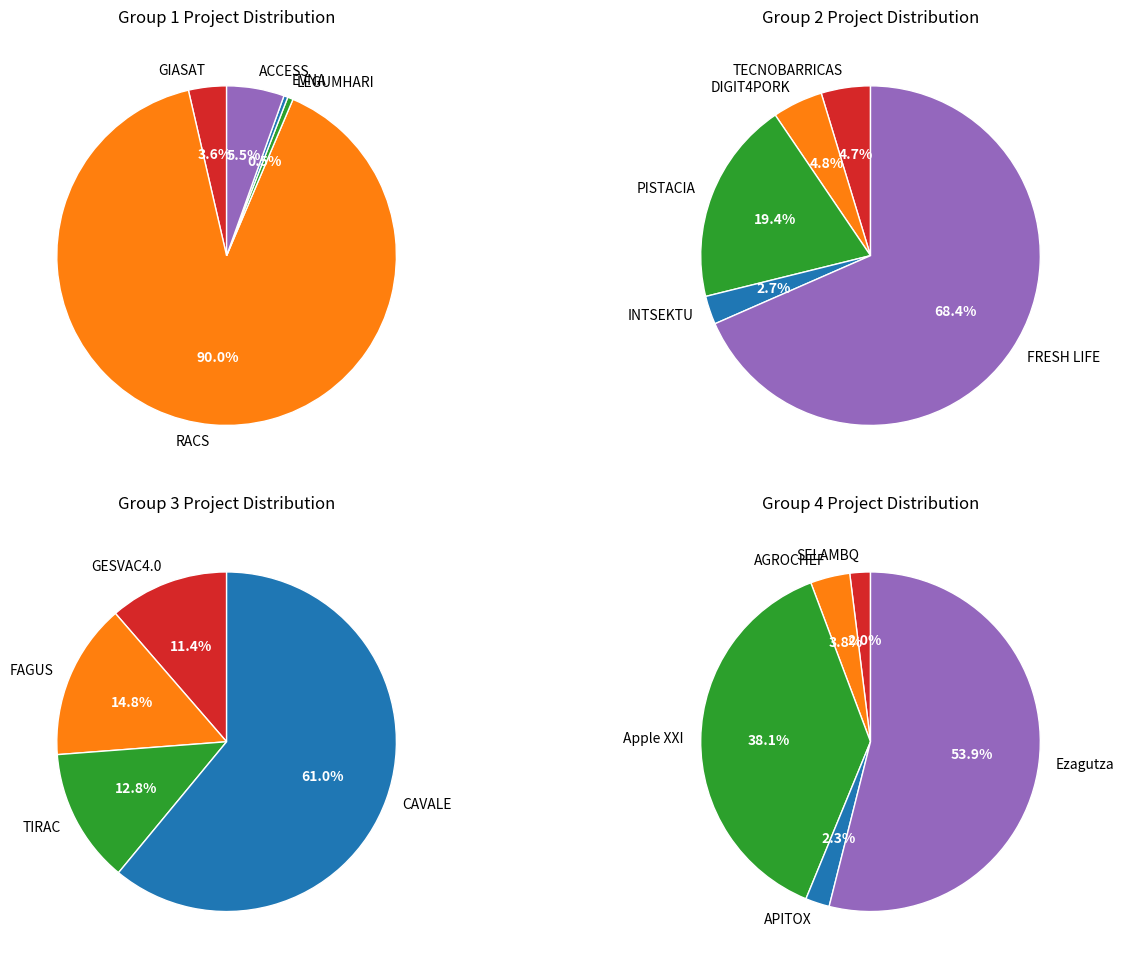

Is it true that ACCESS is 1% of the pie?

False